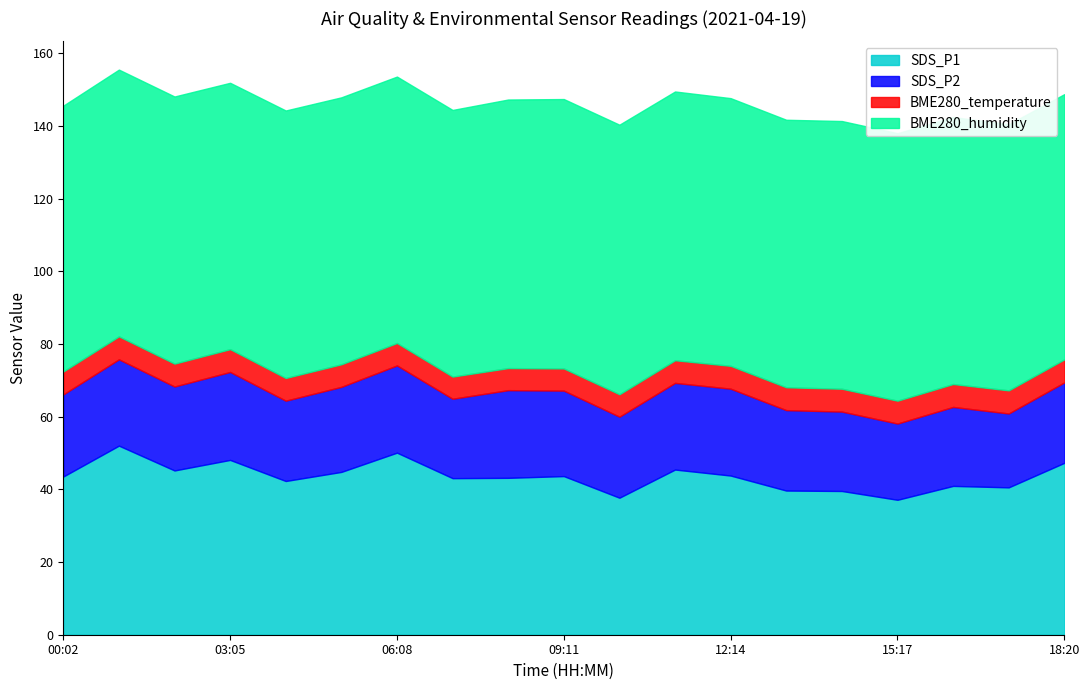

The SDS_P1 series shows 47.3 at 18:20. True or false?

True